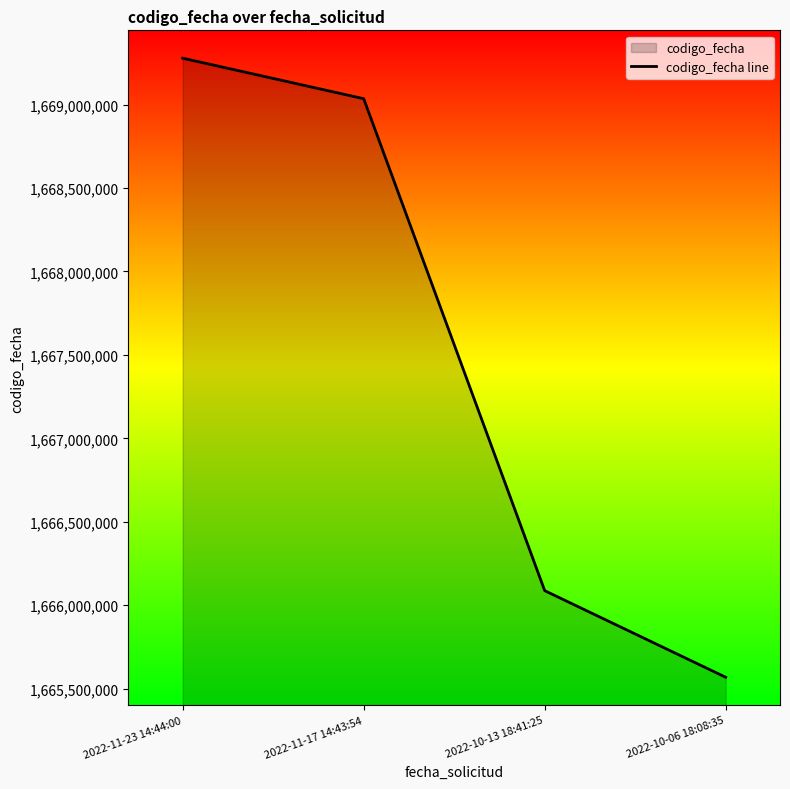

True or false: the data shows 2584955059 at 2022-11-17 14:43:54.

False